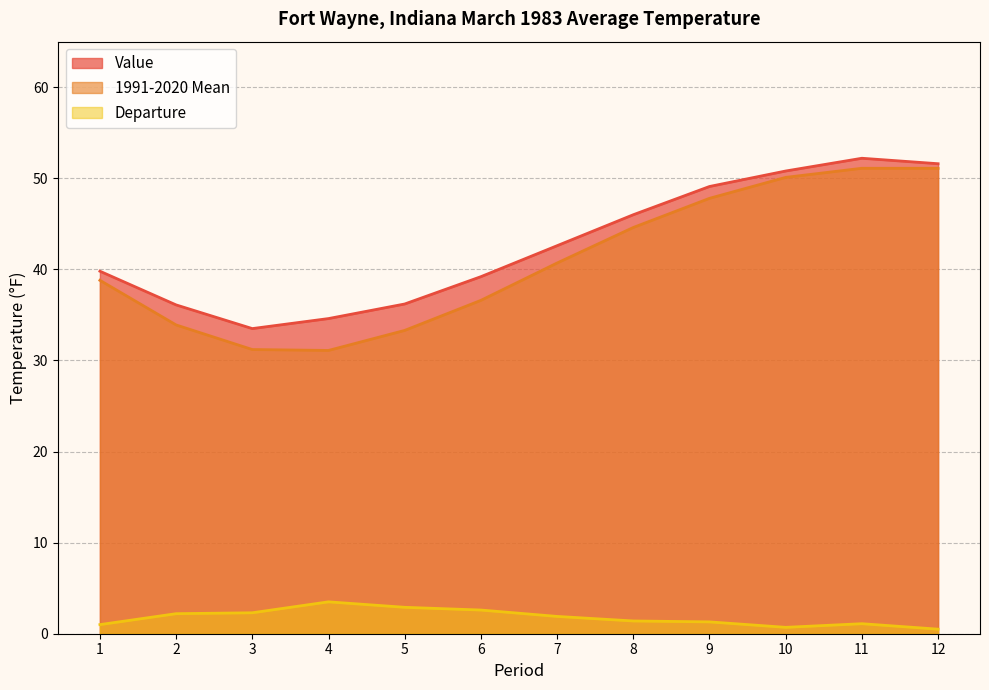

Read the Departure value at 6.

2.6